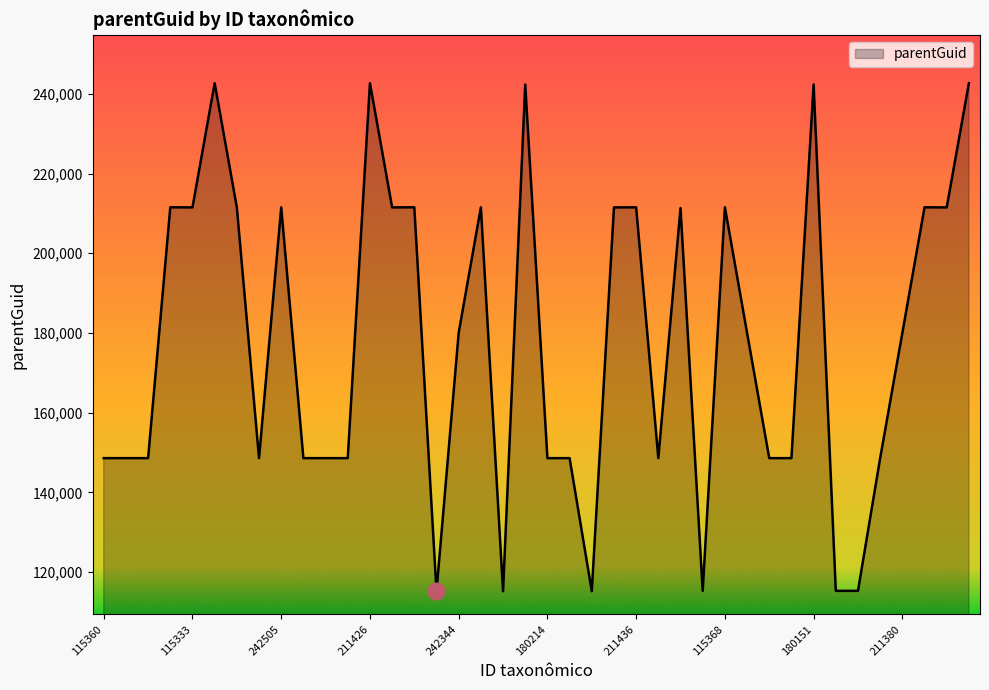

What is the maximum value shown in the chart?

242655